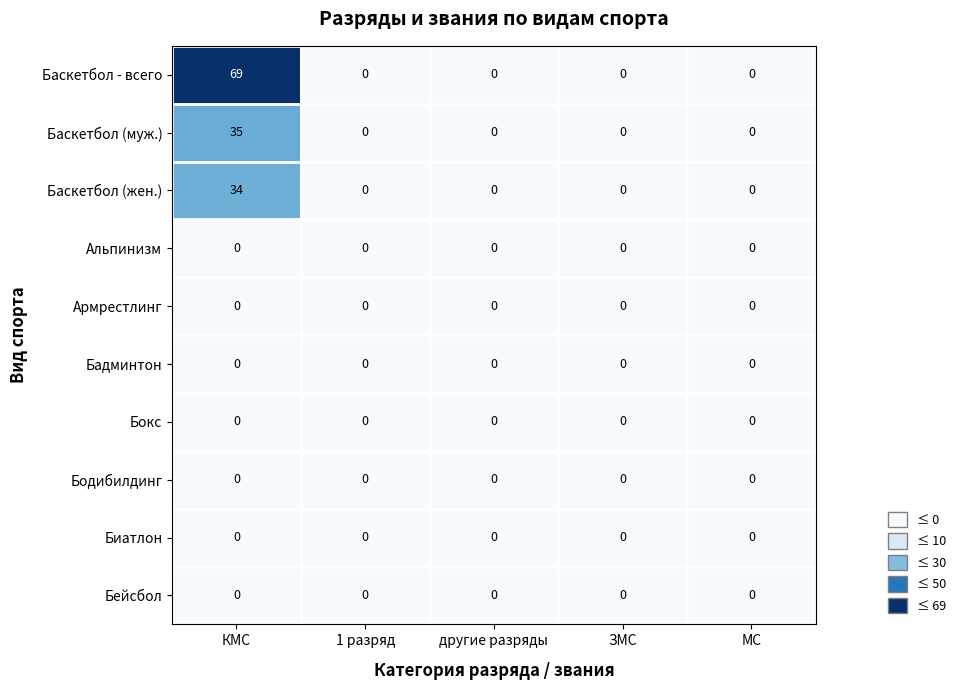

At which category is the sum across all series the highest?

КМС